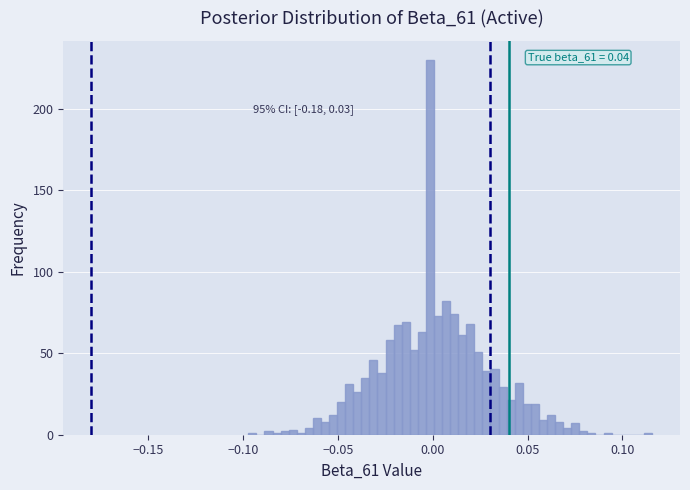

Read against the x-axis, roughly where is the centre of the tallest bar?

0.000